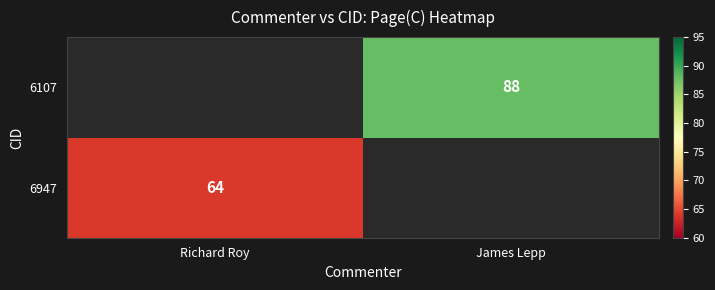

How many categories are shown in the chart?

2